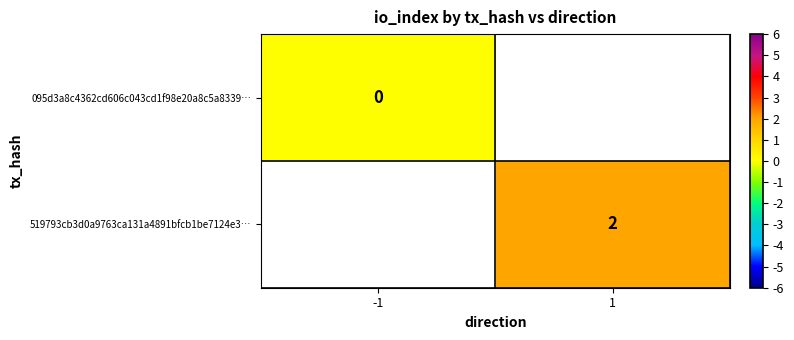

Is the value of 519793cb3d0a9763ca131a4891bfcb1be7124e3… at 1 greater than the value of 095d3a8c4362cd606c043cd1f98e20a8c5a8339… at -1?

Yes